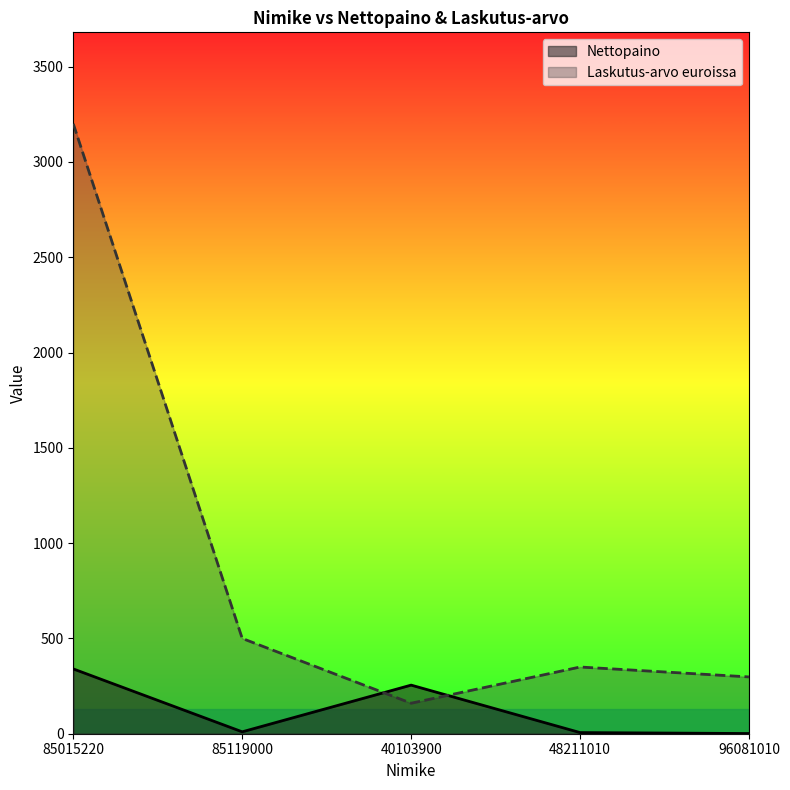

Between 85015220 and 85119000, which series saw the biggest shift?

Laskutus-arvo euroissa